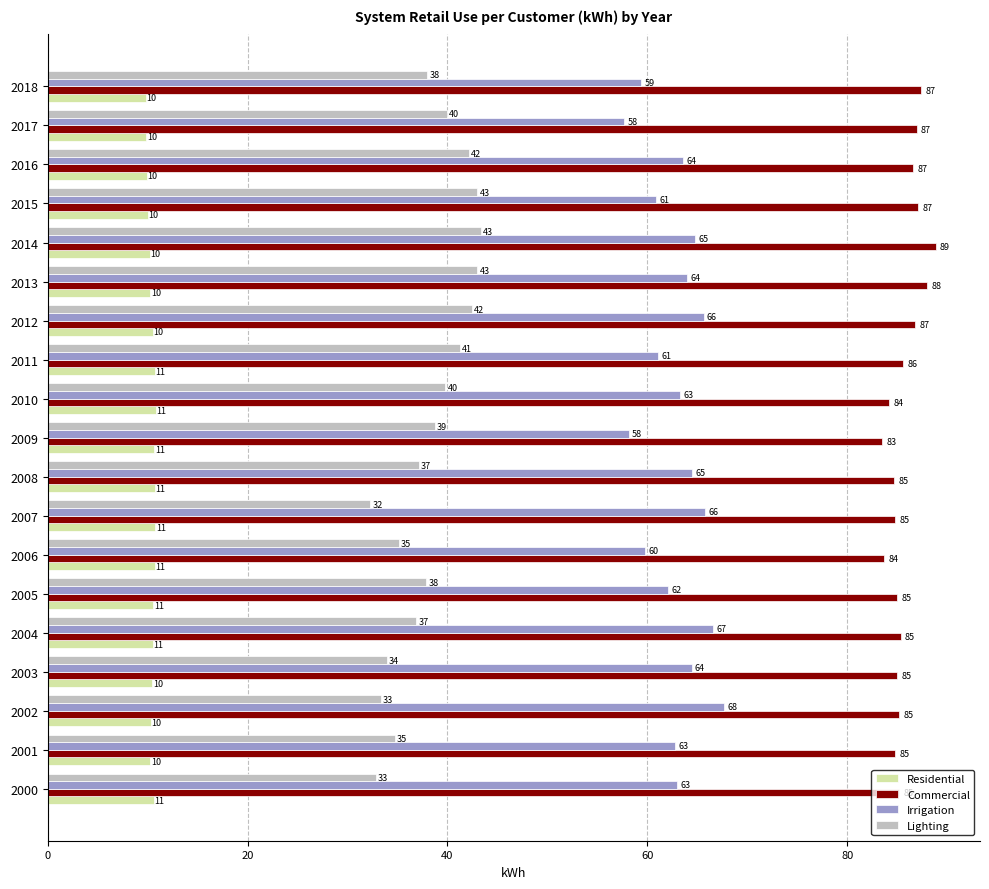

Which series has the widest spread of values?

Lighting